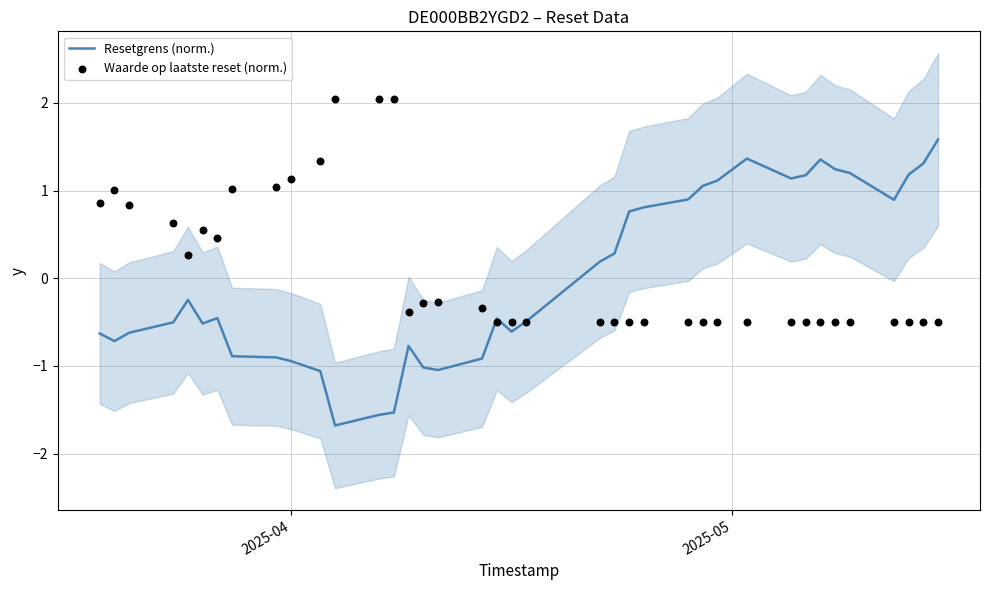

Which series reaches the minimum Y coordinate?

Resetgrens (norm.)